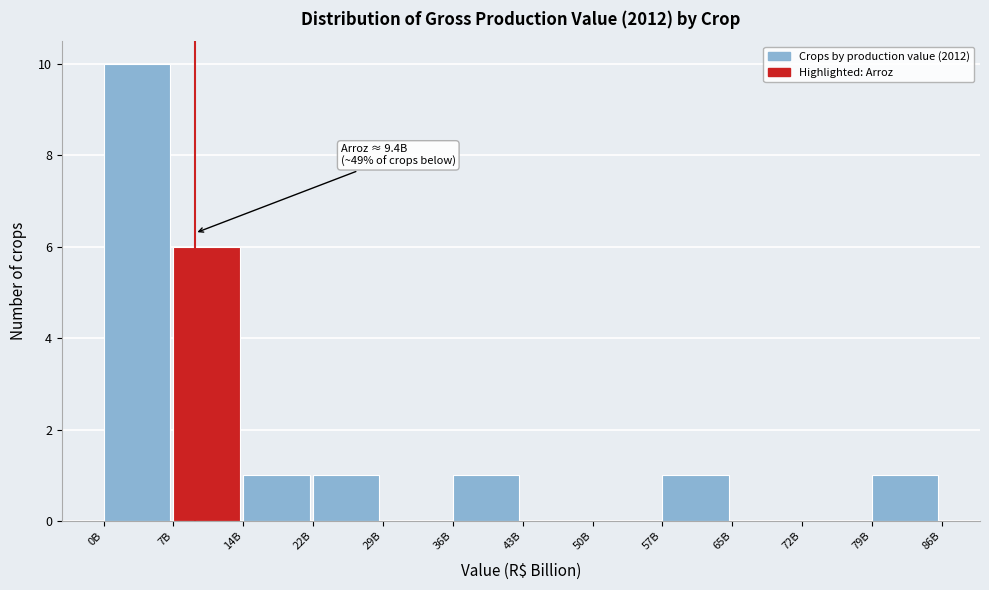

Reading left to right, what are all the values shown in this chart?

0B=10	7B=6	14B=1	22B=1	29B=0	36B=1	43B=0	50B=0	57B=1	65B=0	72B=0	79B=1